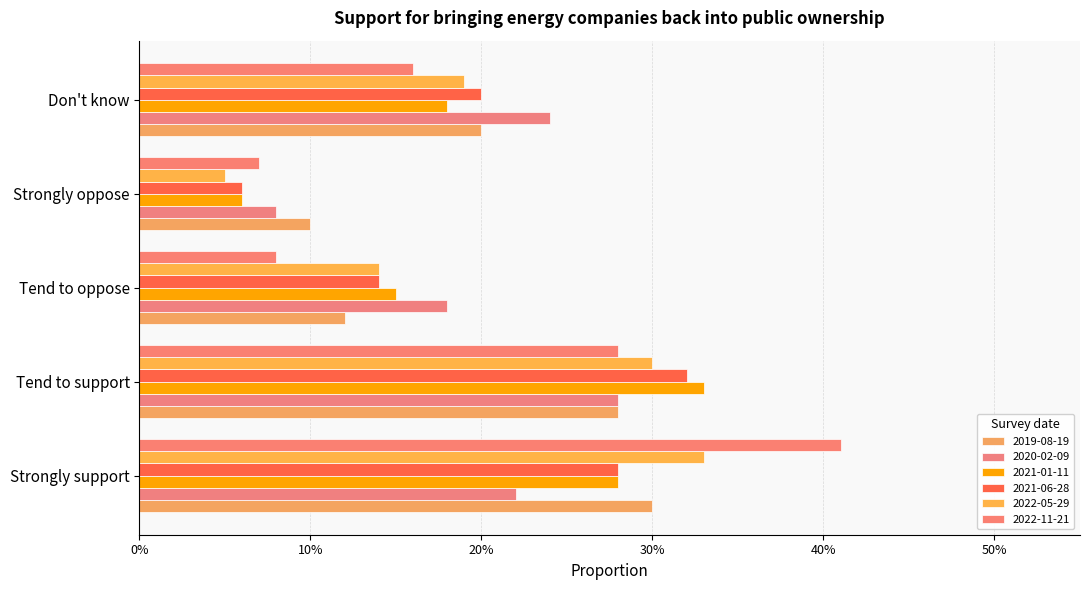

True or false: 2019-08-19 has a value of 0.1 at Strongly support.

False